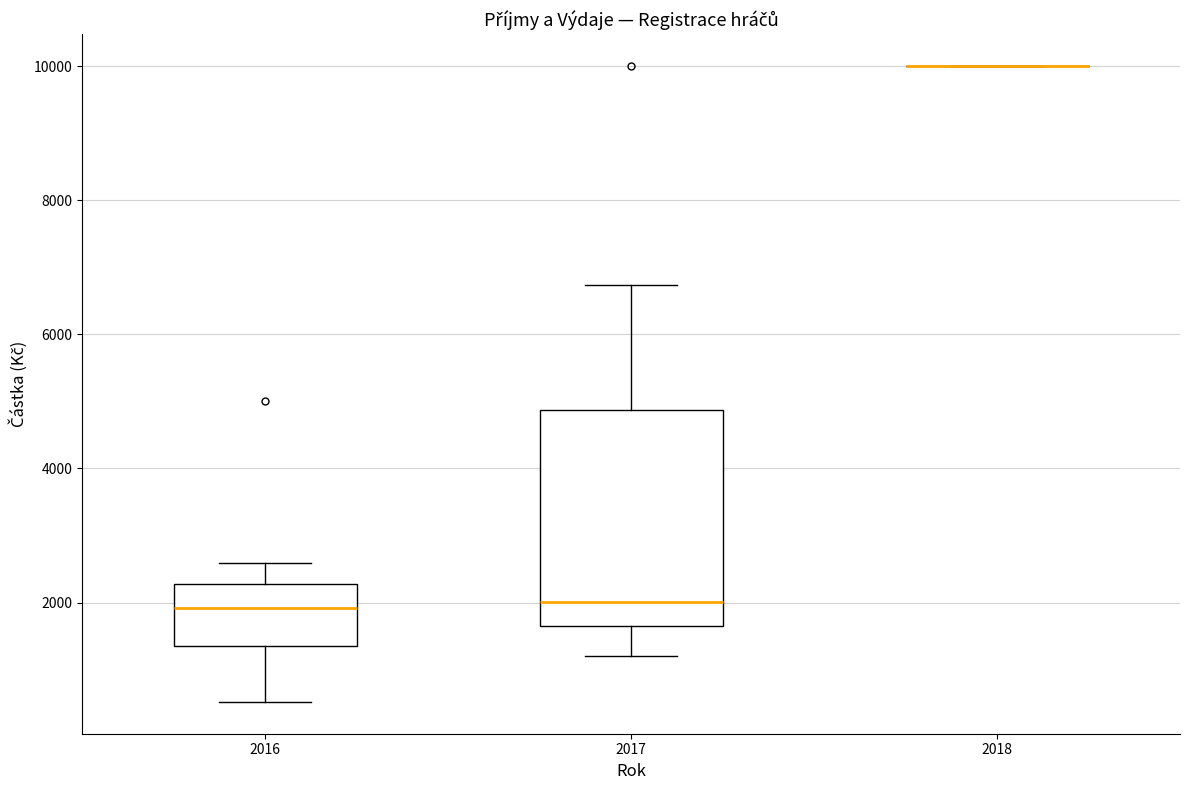

Reading left to right, transcribe this box plot: for each box, give where its median line is, the range the box spans, and where its two whiskers end, as read against the y-axis. The values are not printed on the chart, so give them approximately, as read against the axis.

2016: median 2000, box 1400 to 2200, whiskers 600 to 2600
2017: median 2000, box 1600 to 4800, whiskers 1200 to 6800
2018: box collapsed to a line at 10000, whiskers 10000 to 10000